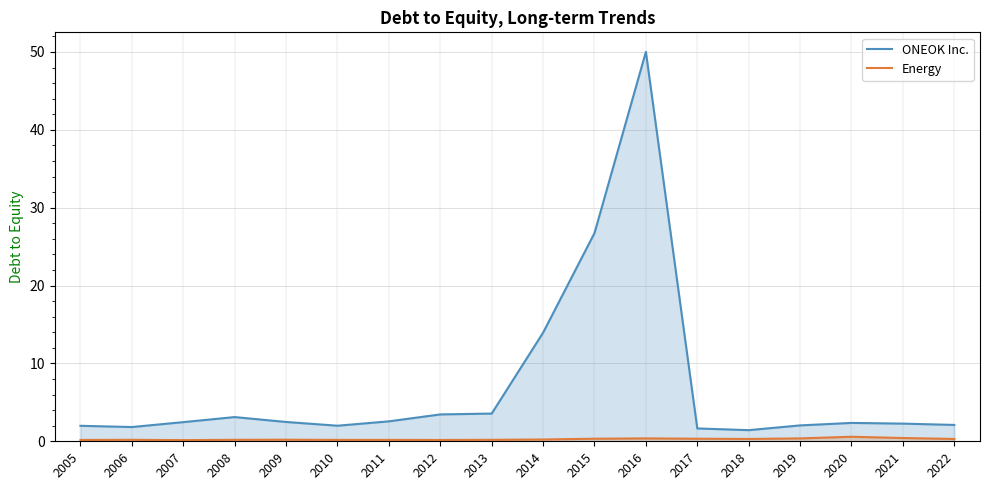

What is the difference between the ONEOK Inc. values at 2008 and 2013?

0.5